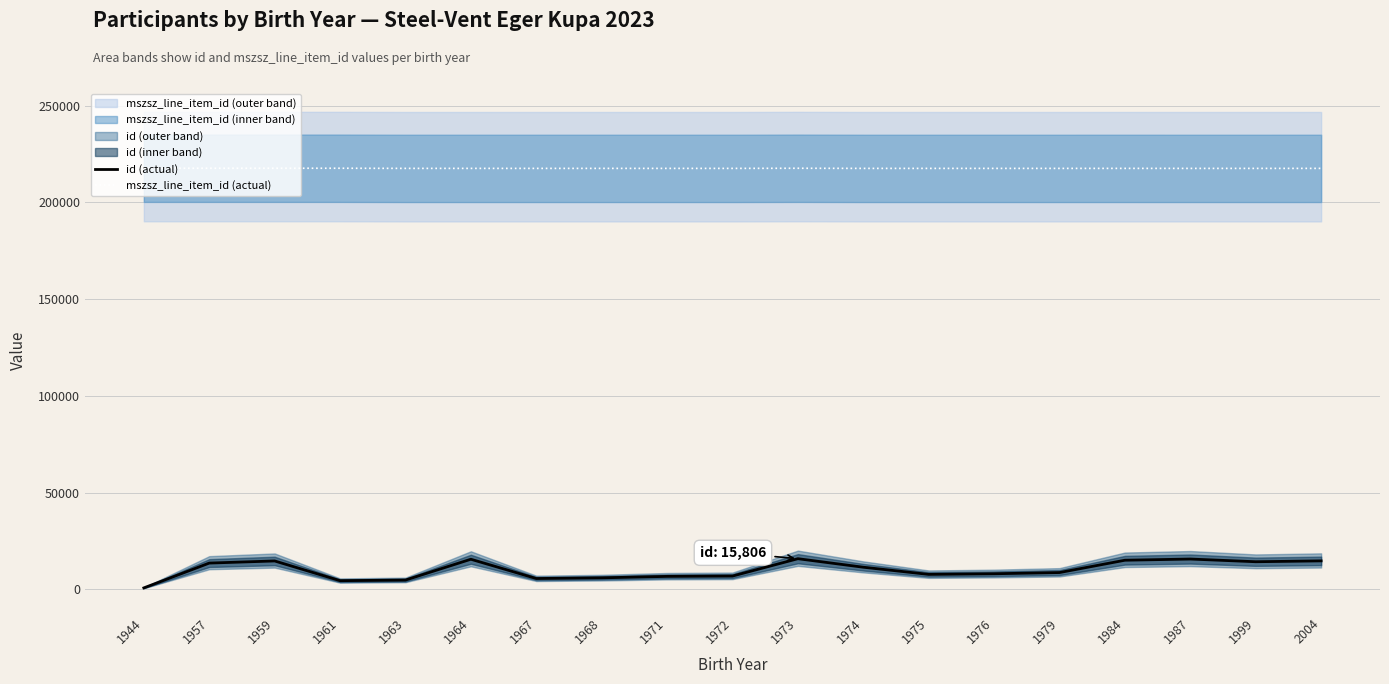

What are all the series names shown in the legend?

id (actual), mszsz_line_item_id (actual)